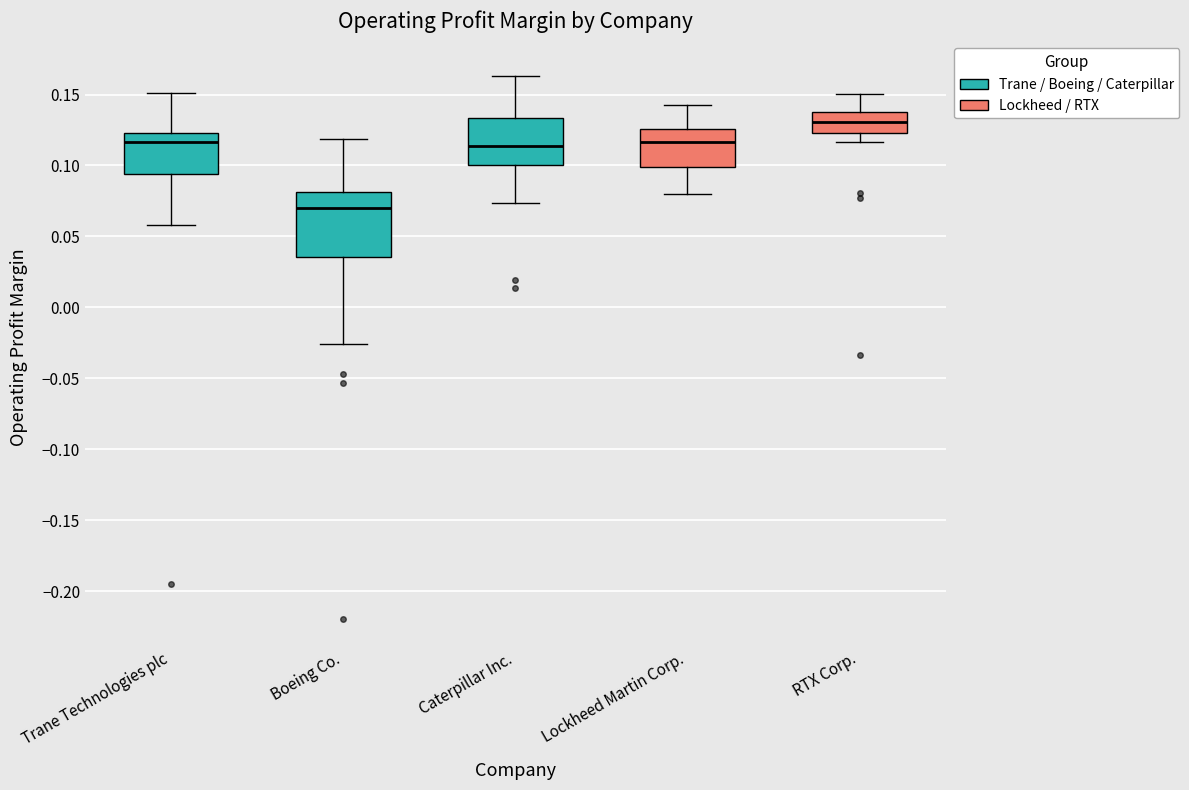

Which box's median line is the highest?

RTX Corp.